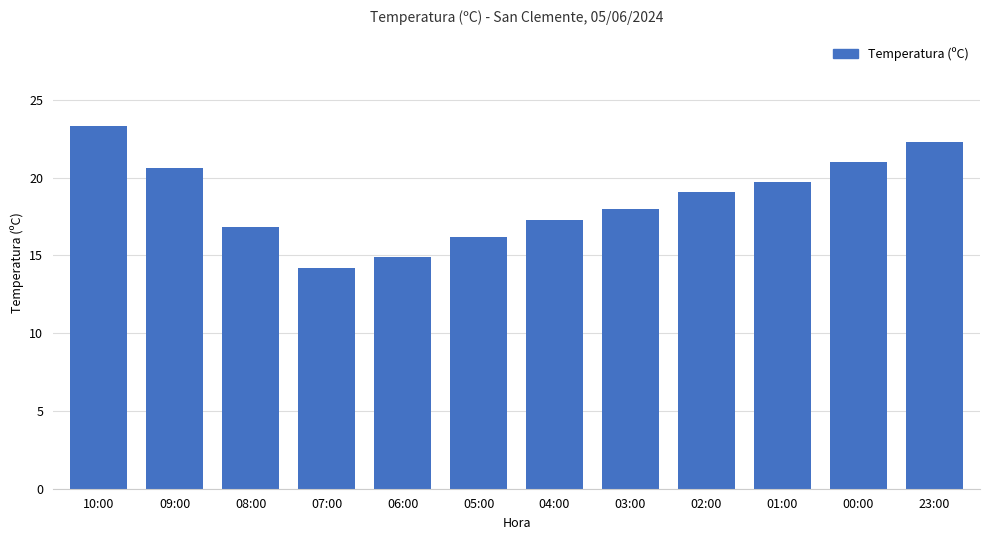

How many data points are less than 19?

6